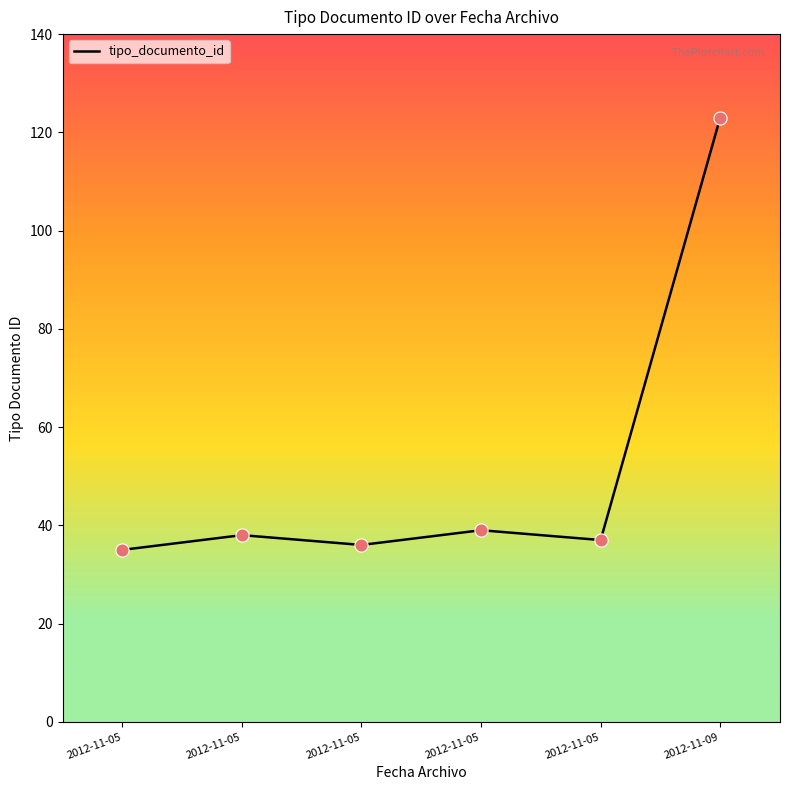

What is the change in value from 2012-11-05 to 2012-11-05?

-2